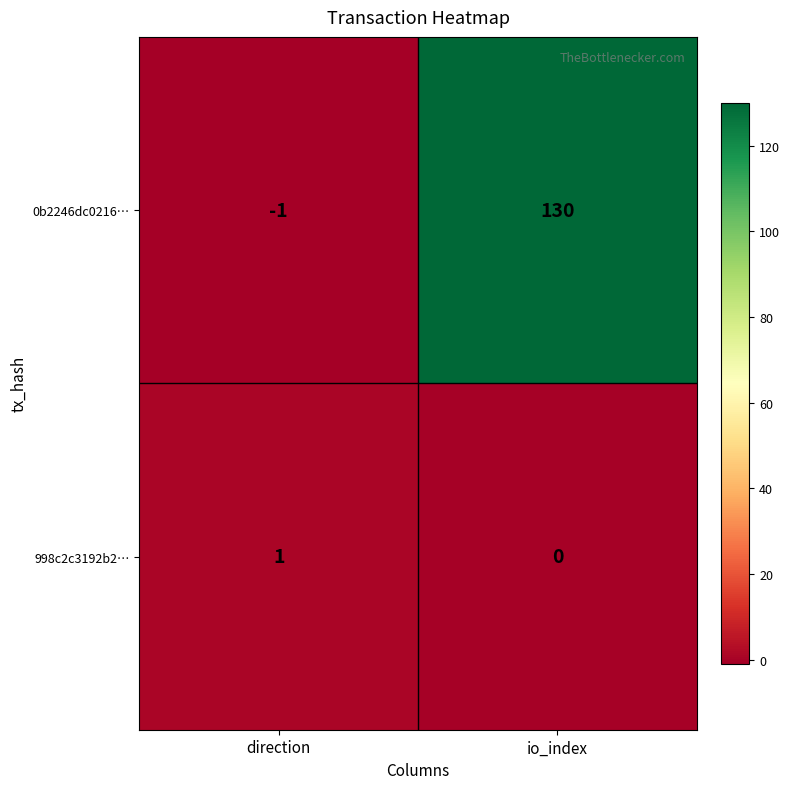

What is the spread (max minus min) of values at io_index?

130